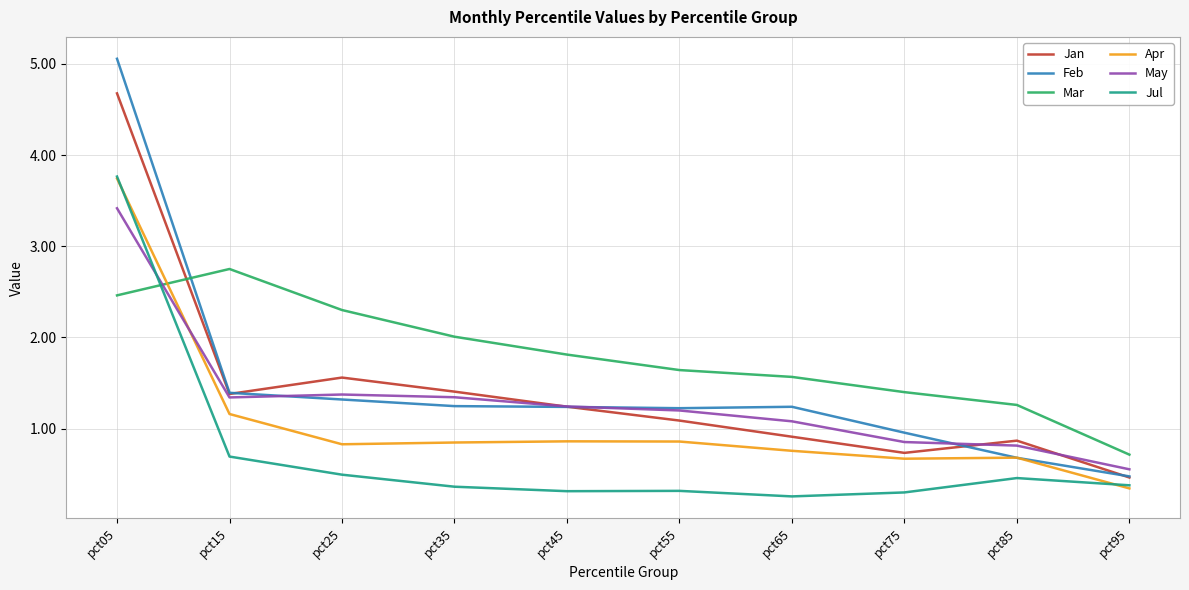

Which series has the largest range (max minus min)?

Feb